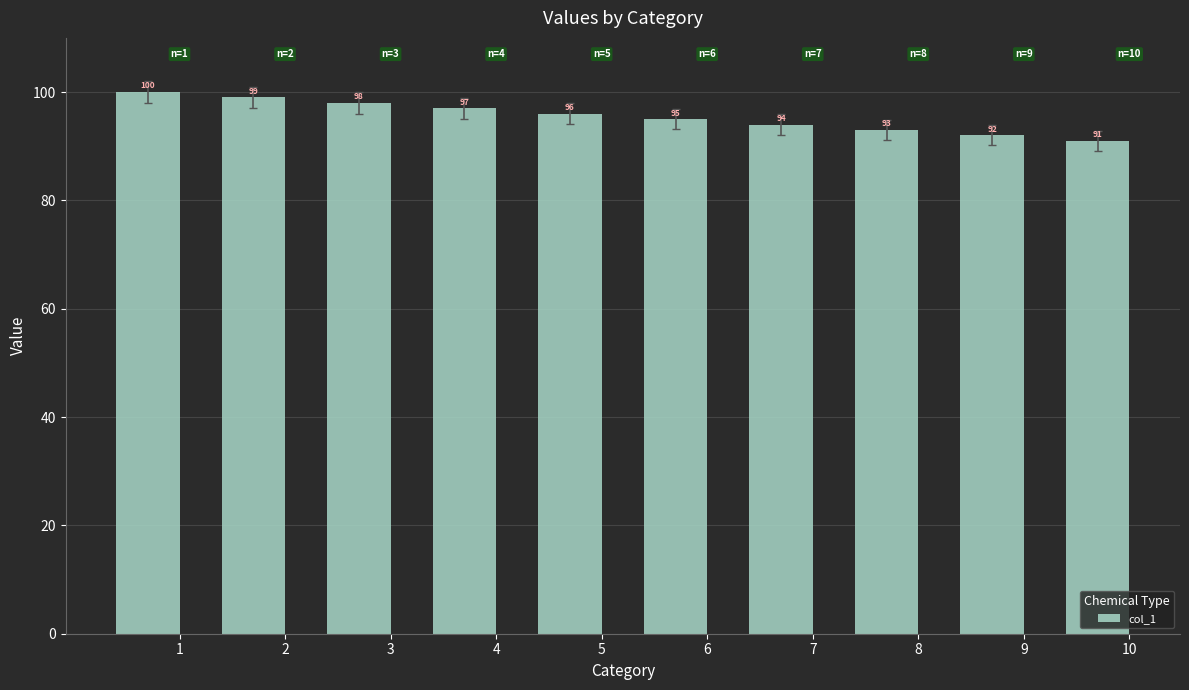

What is the difference between the second highest and second lowest values?

7